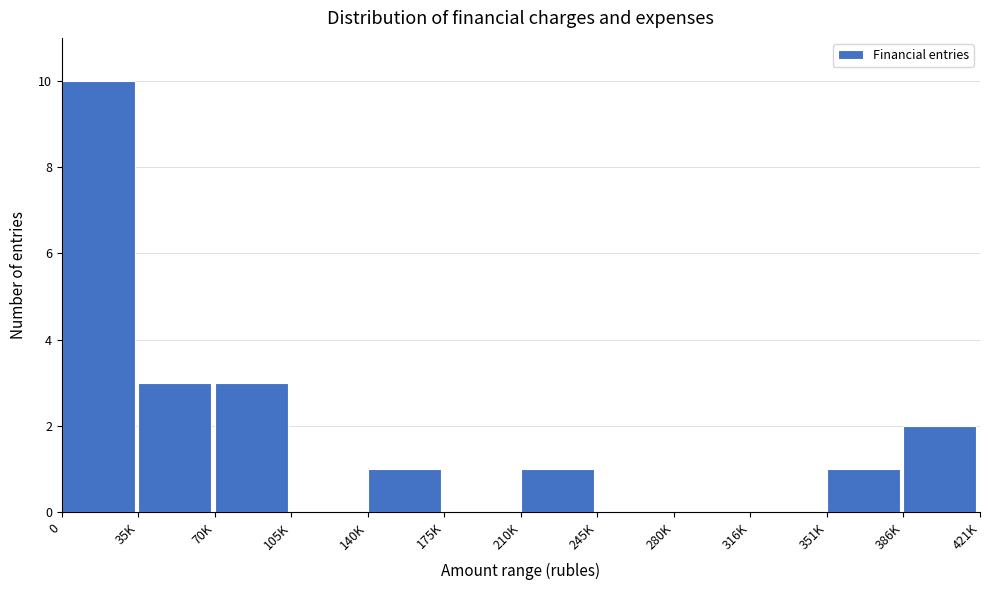

Reading left to right, what are all the values shown in this chart?

0=10	35K=3	70K=3	105K=0	140K=1	175K=0	210K=1	245K=0	280K=0	316K=0	351K=1	386K=2